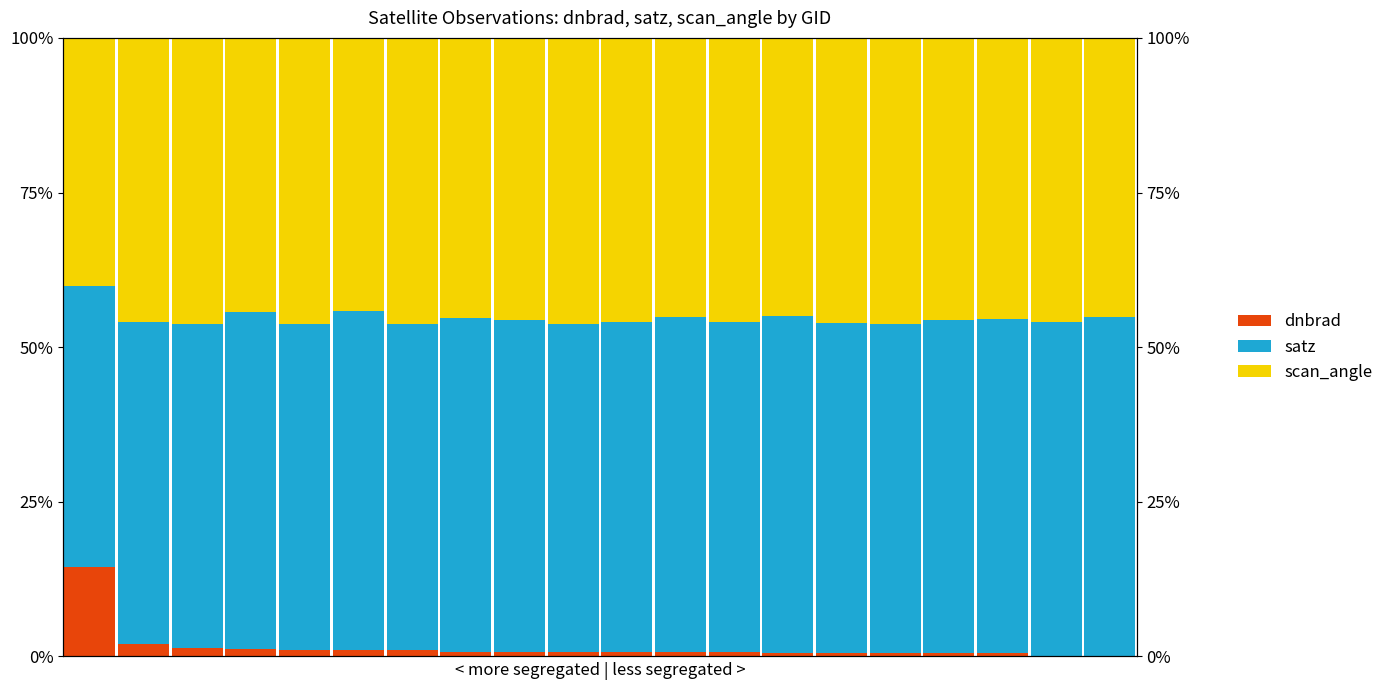

Reading left to right, extract all data points from this chart.

dnbrad: 14.5	2.0	1.4	1.2	1.0	1.0	1.0	0.8	0.8	0.8	0.7	0.7	0.7	0.6	0.6	0.5	0.5	0.5	0.1	0.1
satz: 45.3	52.0	52.4	54.5	52.8	54.8	52.8	54.0	53.6	52.9	53.4	54.2	53.5	54.3	53.3	53.3	53.8	54.1	53.9	54.8
scan_angle: 40.2	46.0	46.2	44.3	46.2	44.2	46.2	45.3	45.6	46.3	45.9	45.1	45.9	45.0	46.2	46.2	45.7	45.4	45.9	45.1